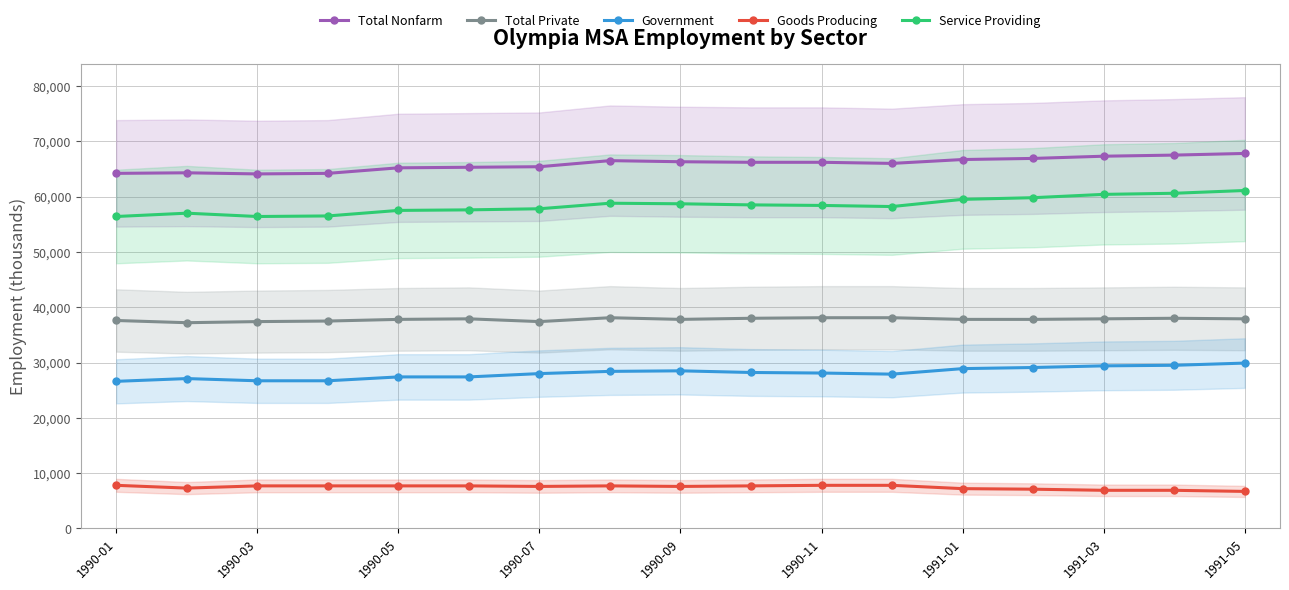

True or false: Government and Total Nonfarm cross at least once.

False